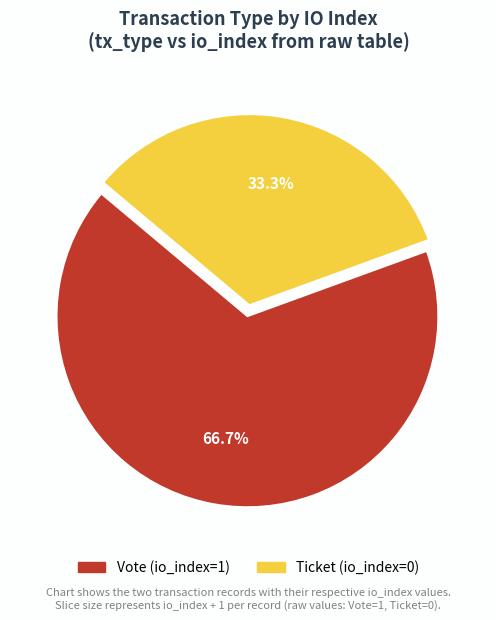

Count the number of slices in the pie.

2